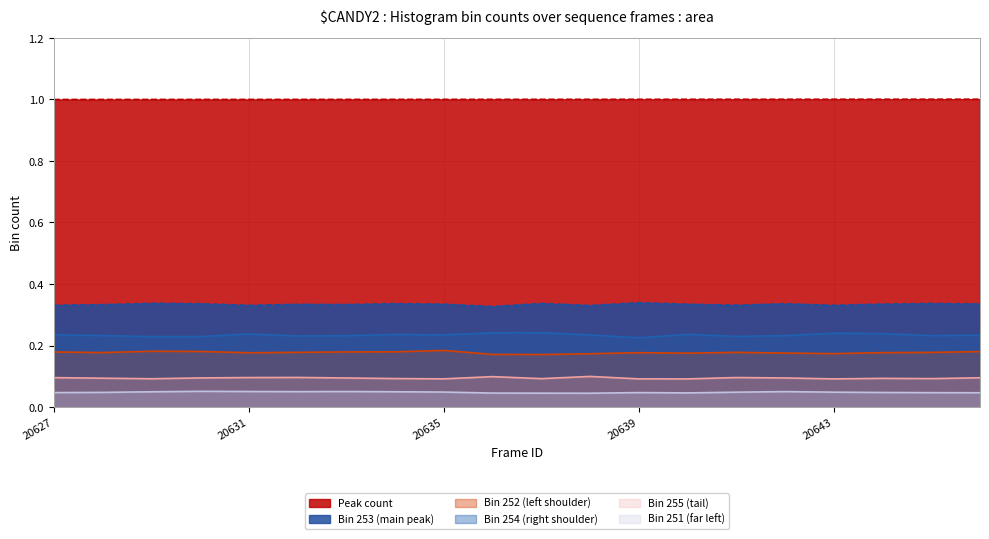

How many interior local peaks does the Bin 254 (right shoulder) series have?

5